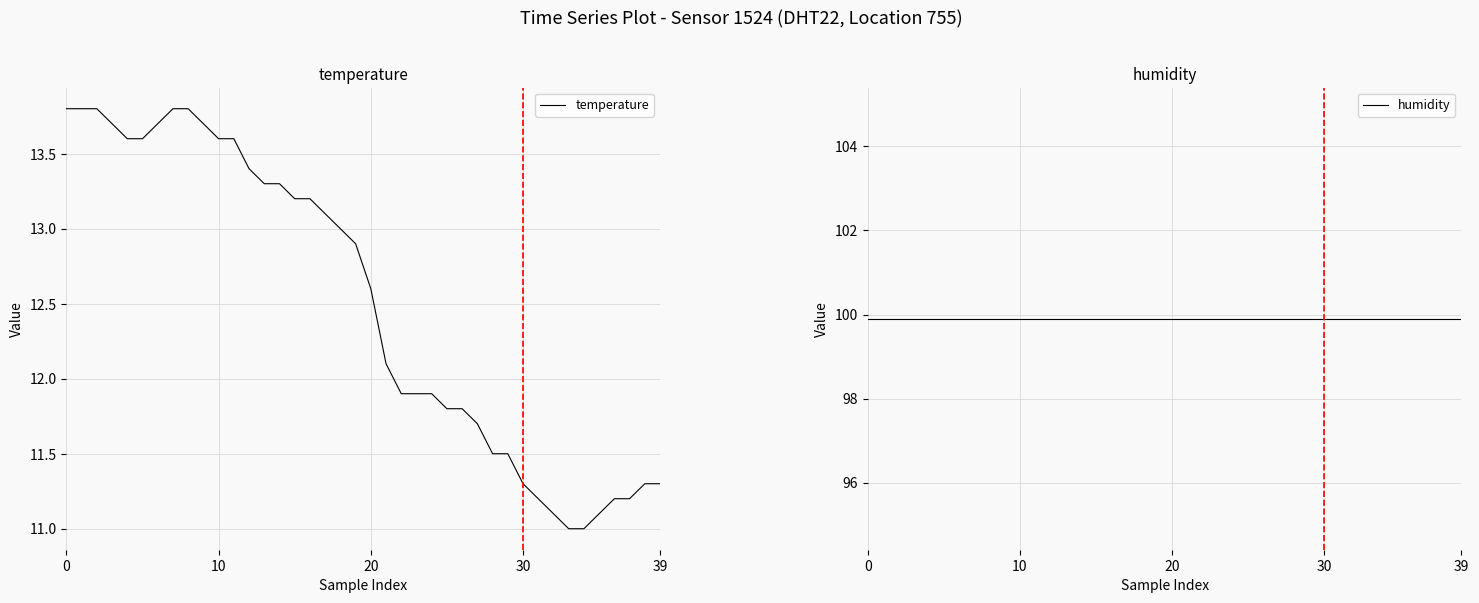

What is the difference between the maximum and minimum values in the temperature series?

2.8